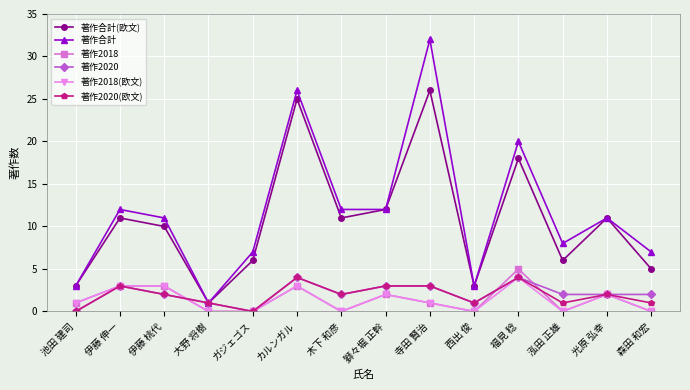

What is the label of the 2nd point from the right?

光原 弘幸